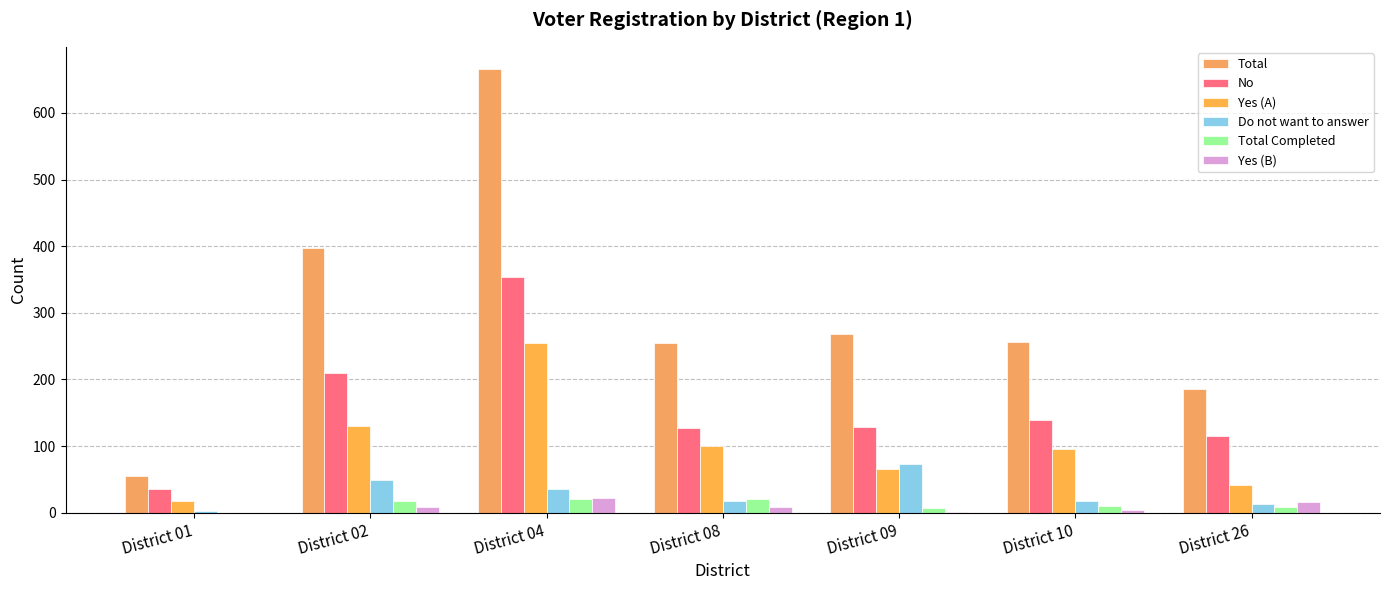

At which label is Total closest to 360?

District 02